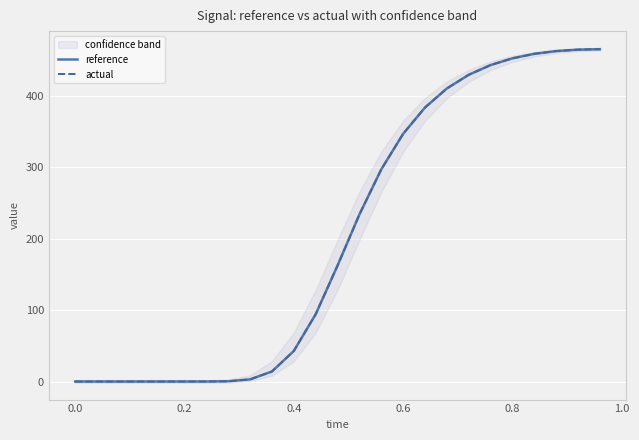

What is the highest value of the reference series?

465.5